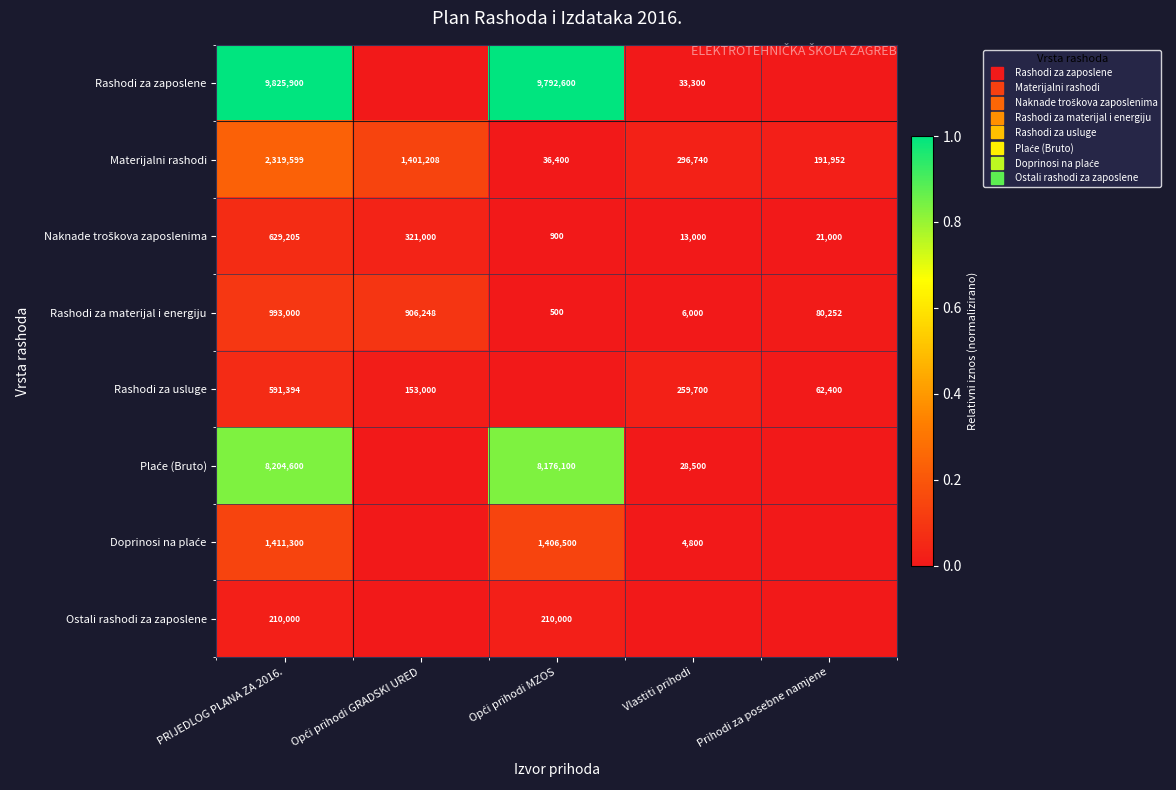

How many values in Rashodi za zaposlene are above zero?

3